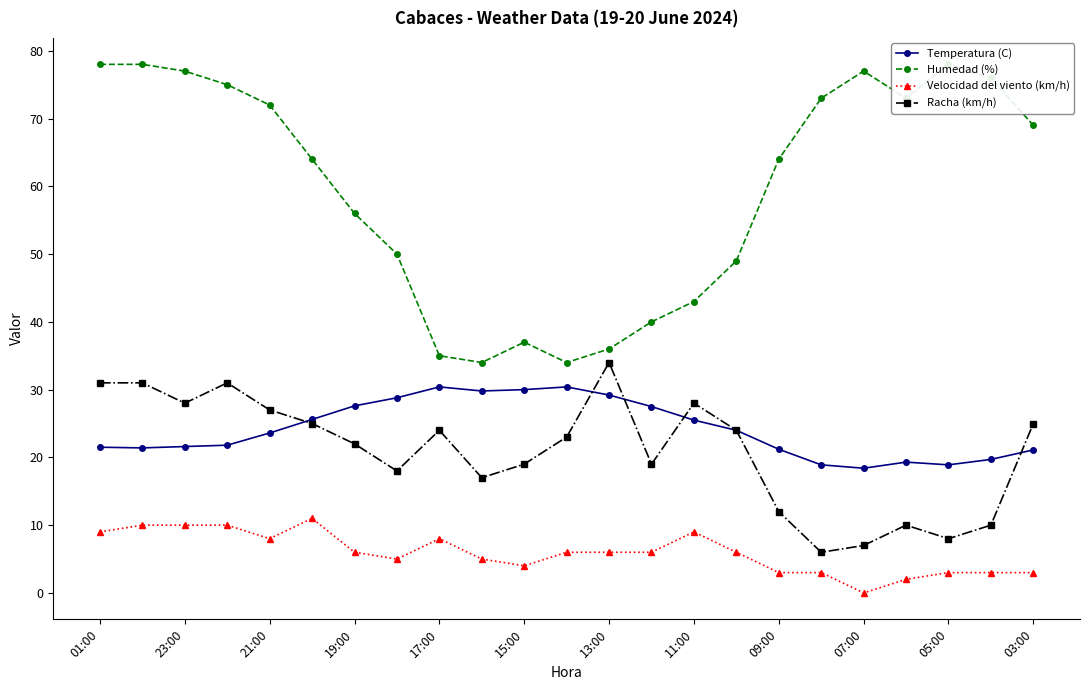

How many interior local peaks does the Humedad (%) series have?

3